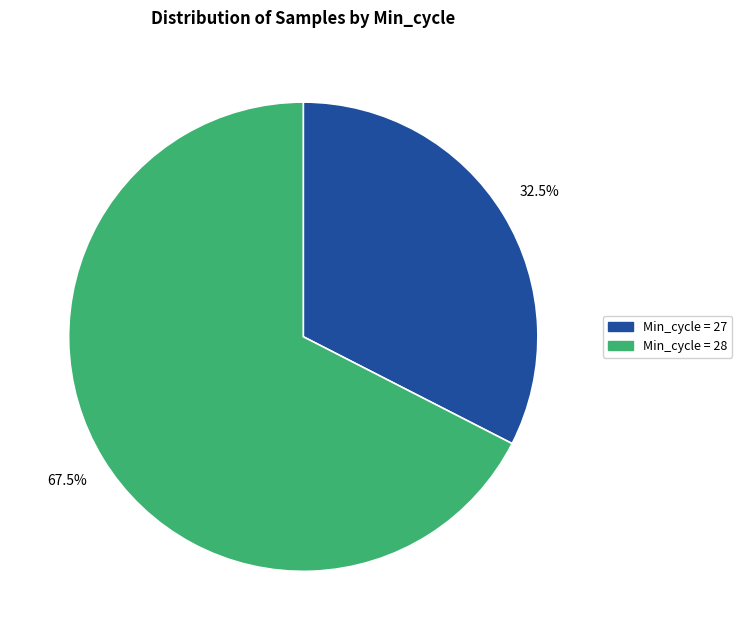

How many segments does this pie chart have?

2